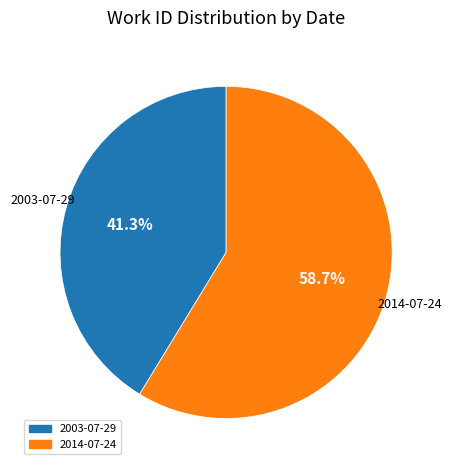

What is the ratio of the value at 2003-07-29 to the value at 2014-07-24?

0.7